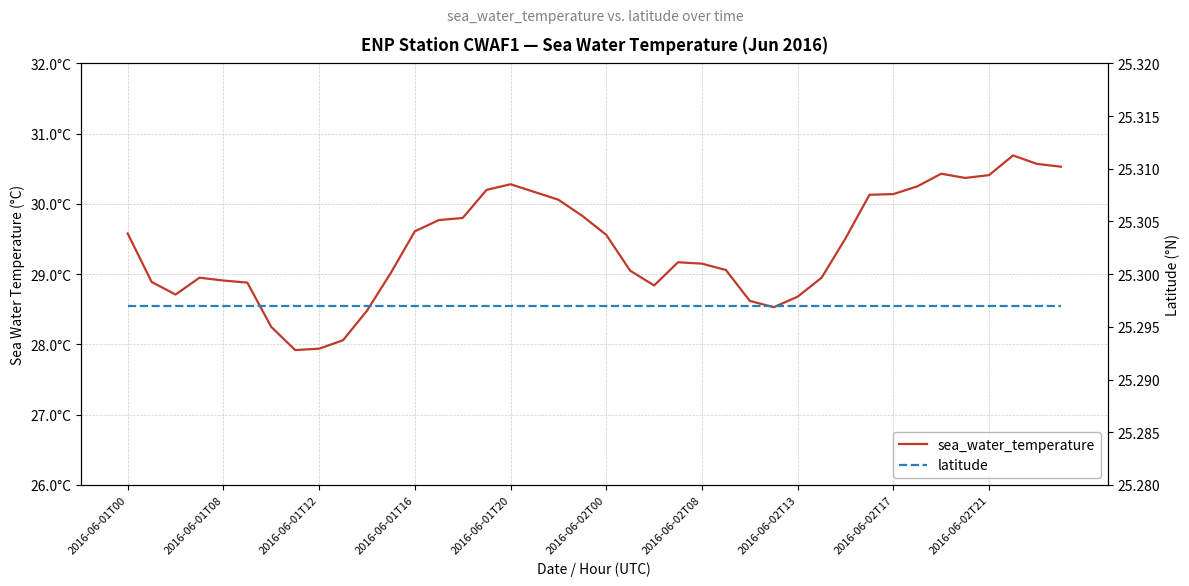

At which label does latitude reach its minimum?

2016-06-01T00